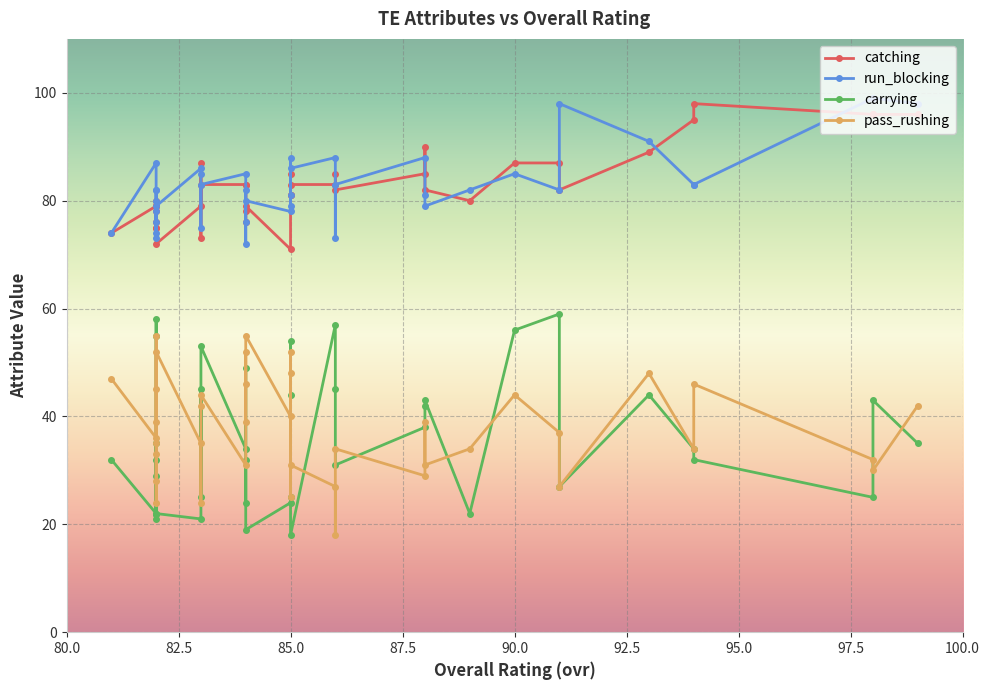

At which category does the chart reach its minimum across all series?

85